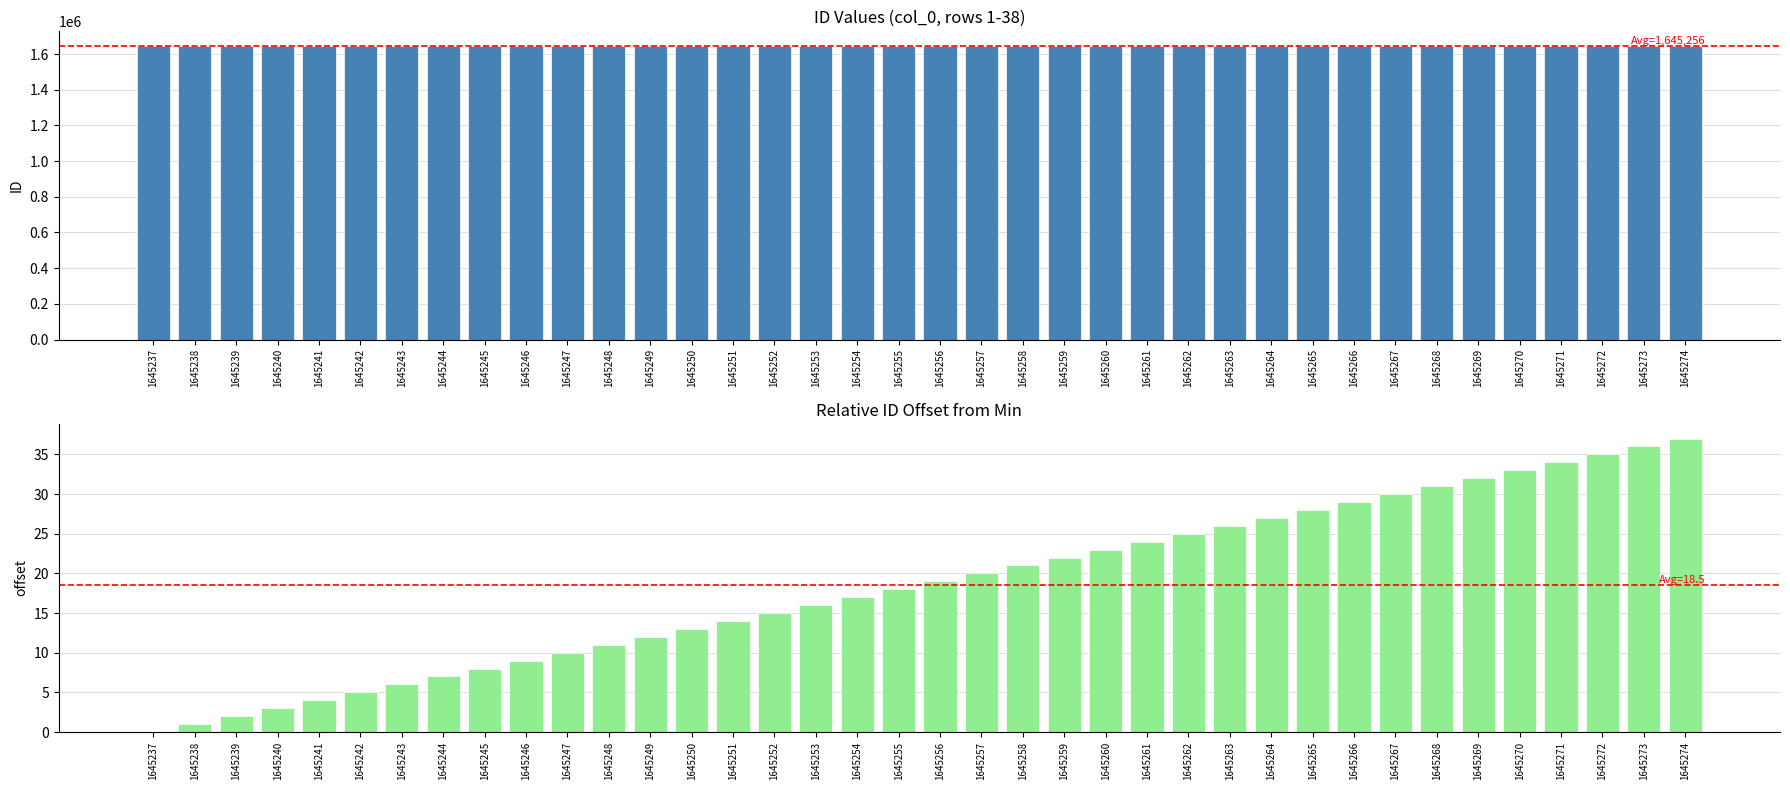

What is the change in value from 1645271 to 1645272?

+1